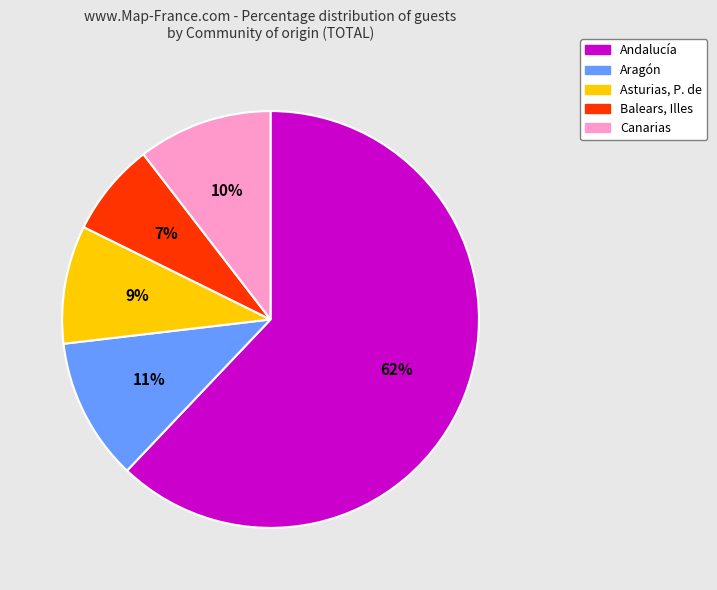

True or false: Aragón accounts for 11% of the total.

True